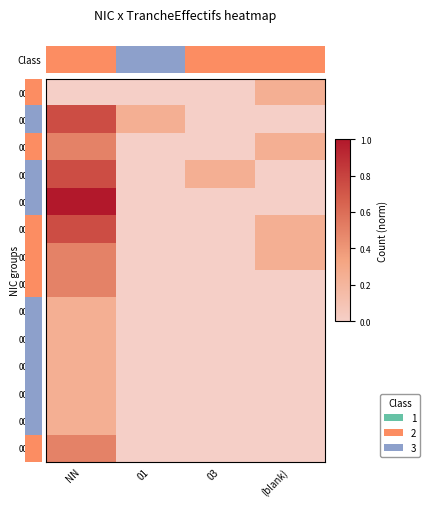

What is the total value across all series at 03?

0.2